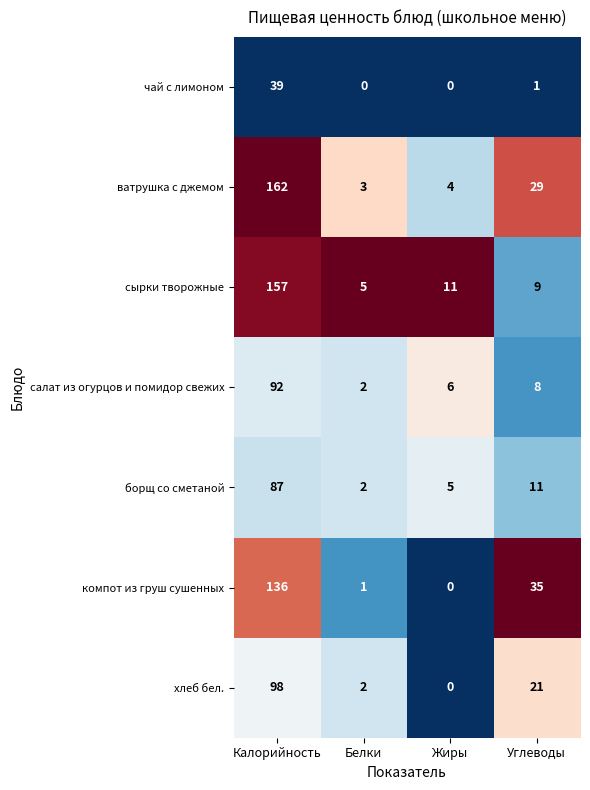

What is the total value across all series at Калорийность?

771